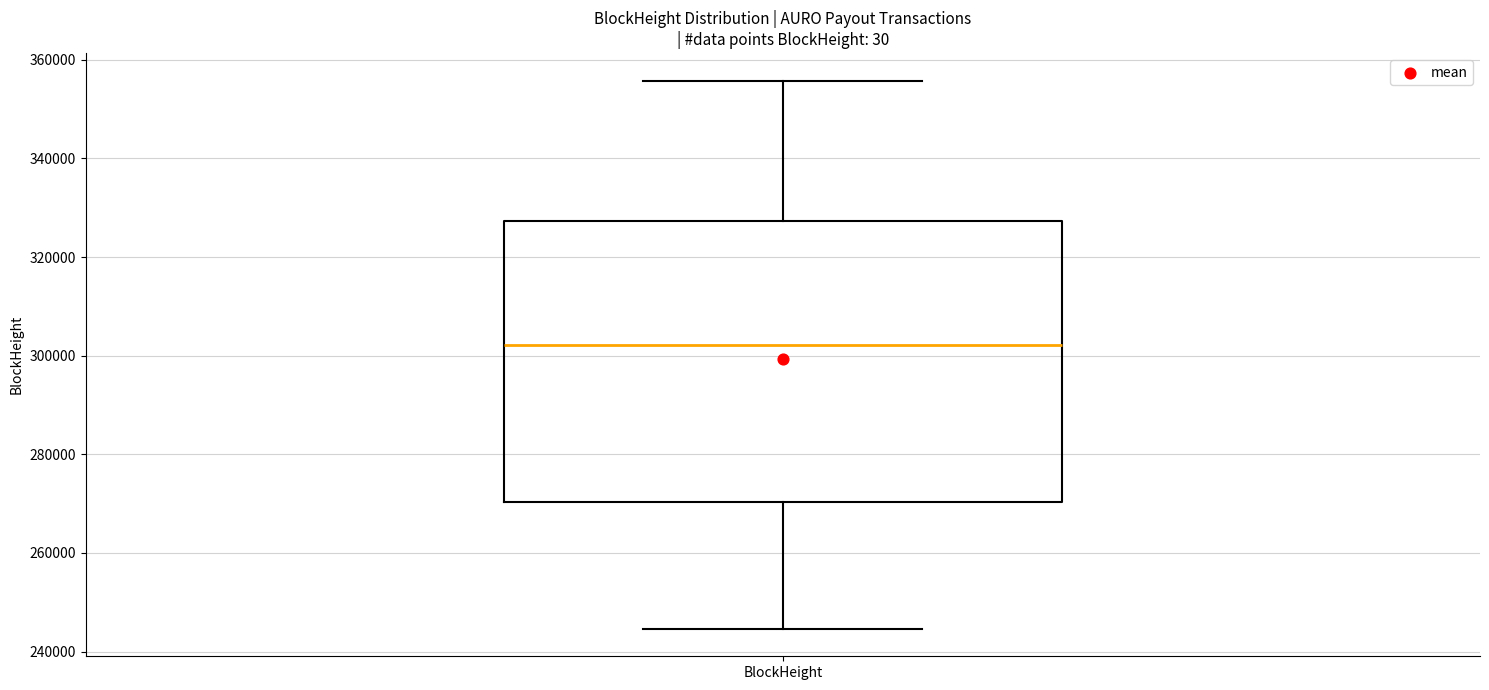

Transcribe this box plot: give where the median line is, the range the box spans, and where the two whiskers end, as read against the y-axis. The values are not printed on the chart, so give them approximately, as read against the axis.

median 302000, box 270000 to 328000, whiskers 244000 to 356000